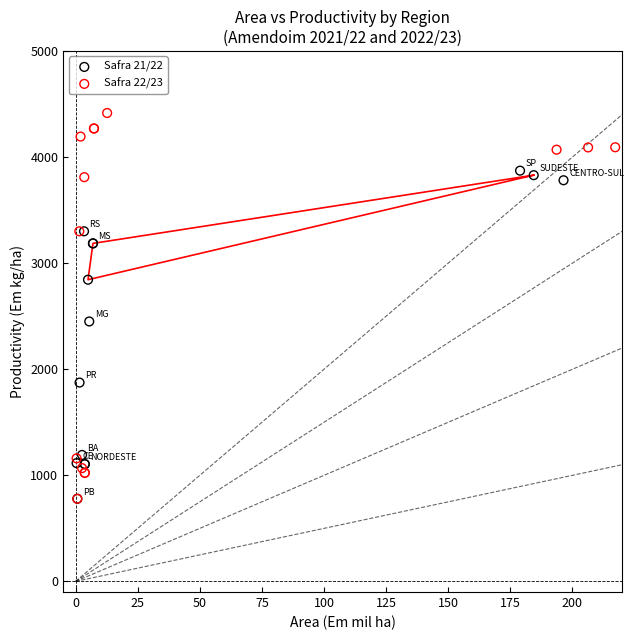

Which series has the largest Y range (max minus min)?

Safra 22/23